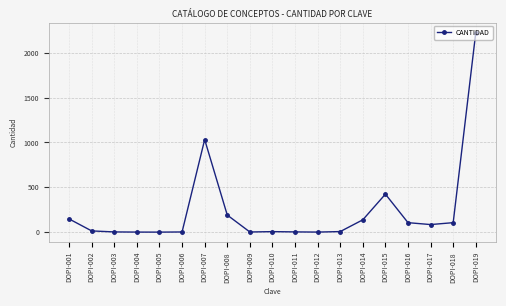

Approximately how many times larger is the value at DOPI-019 compared to DOPI-018?

21.0